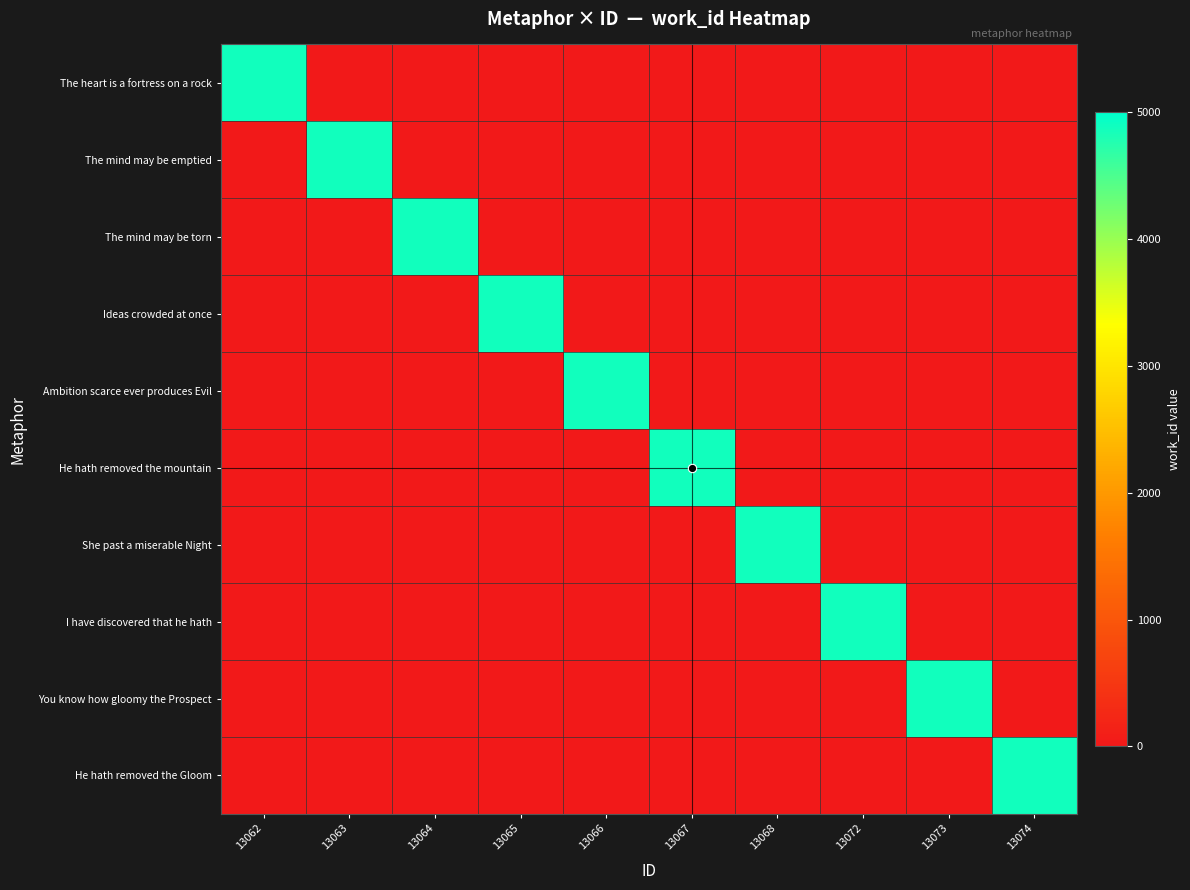

What is the spread (max minus min) of values at 13062?

4875